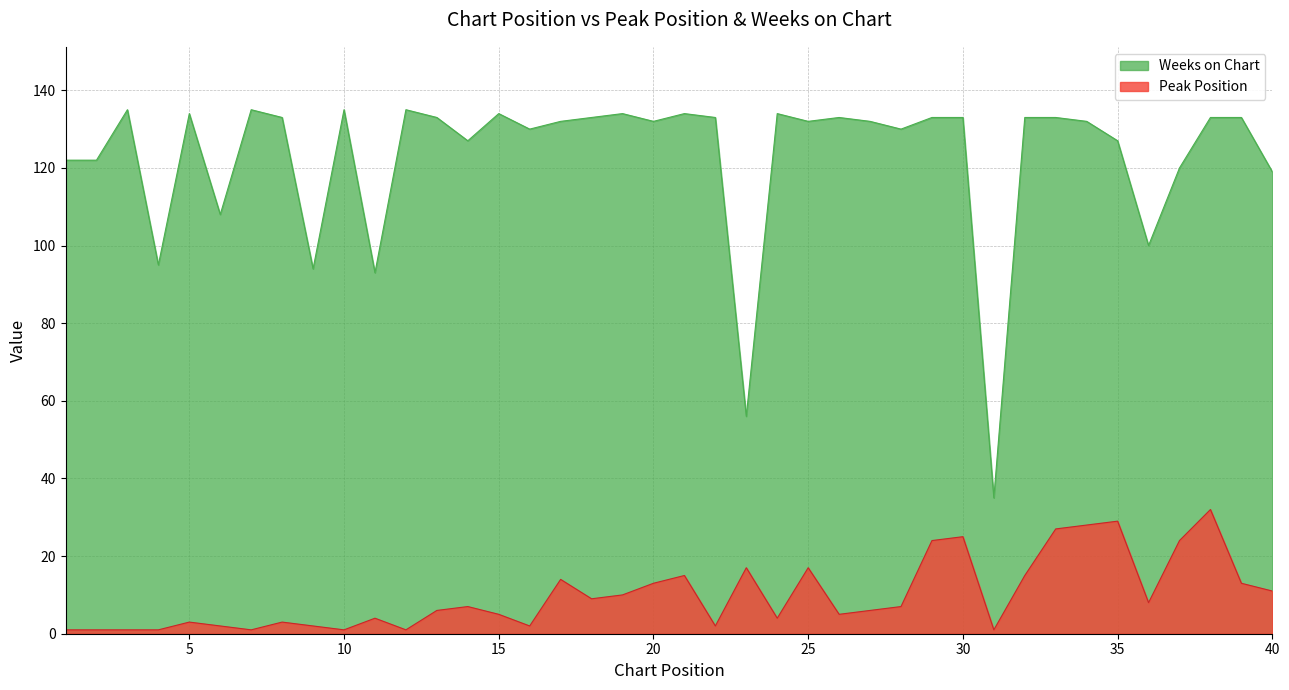

What is the difference between the highest and lowest values at 35?

98